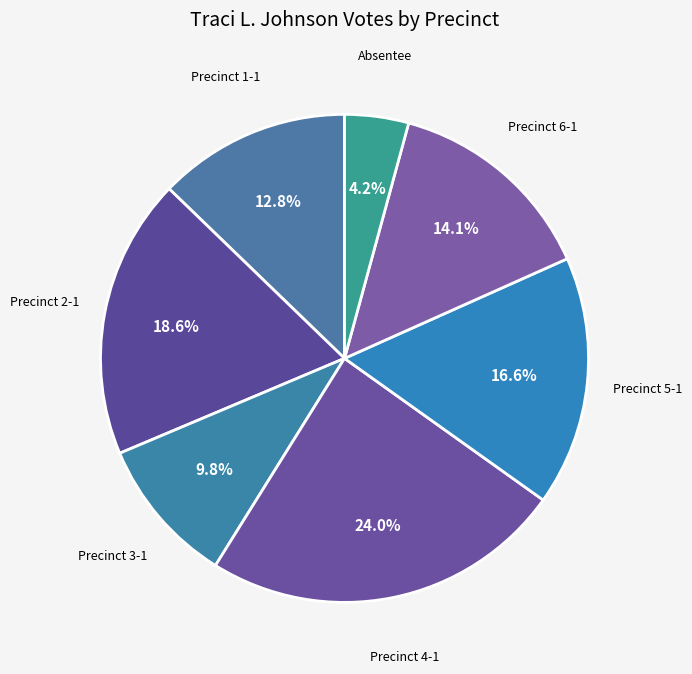

Is there a majority slice in this chart?

No